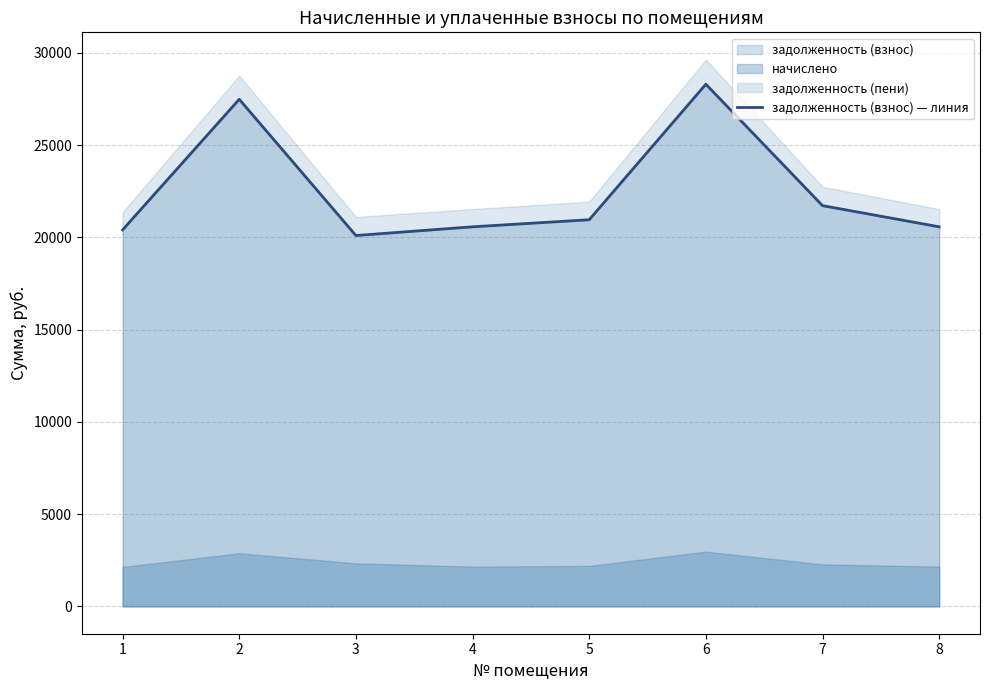

List the labels in order of value, smallest first.

3, 1, 4, 8, 5, 7, 2, 6